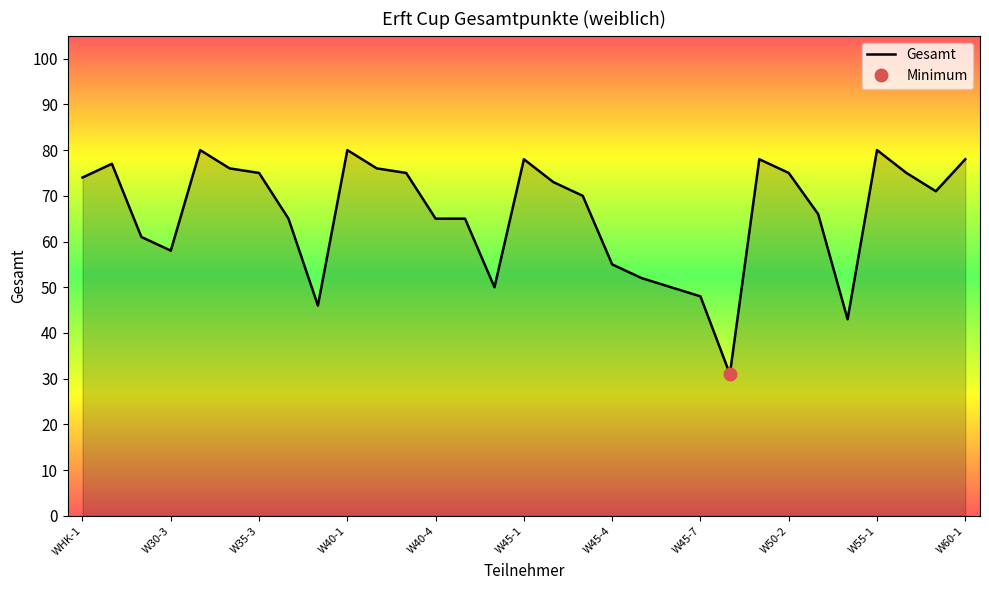

How many values exceed 71?

15